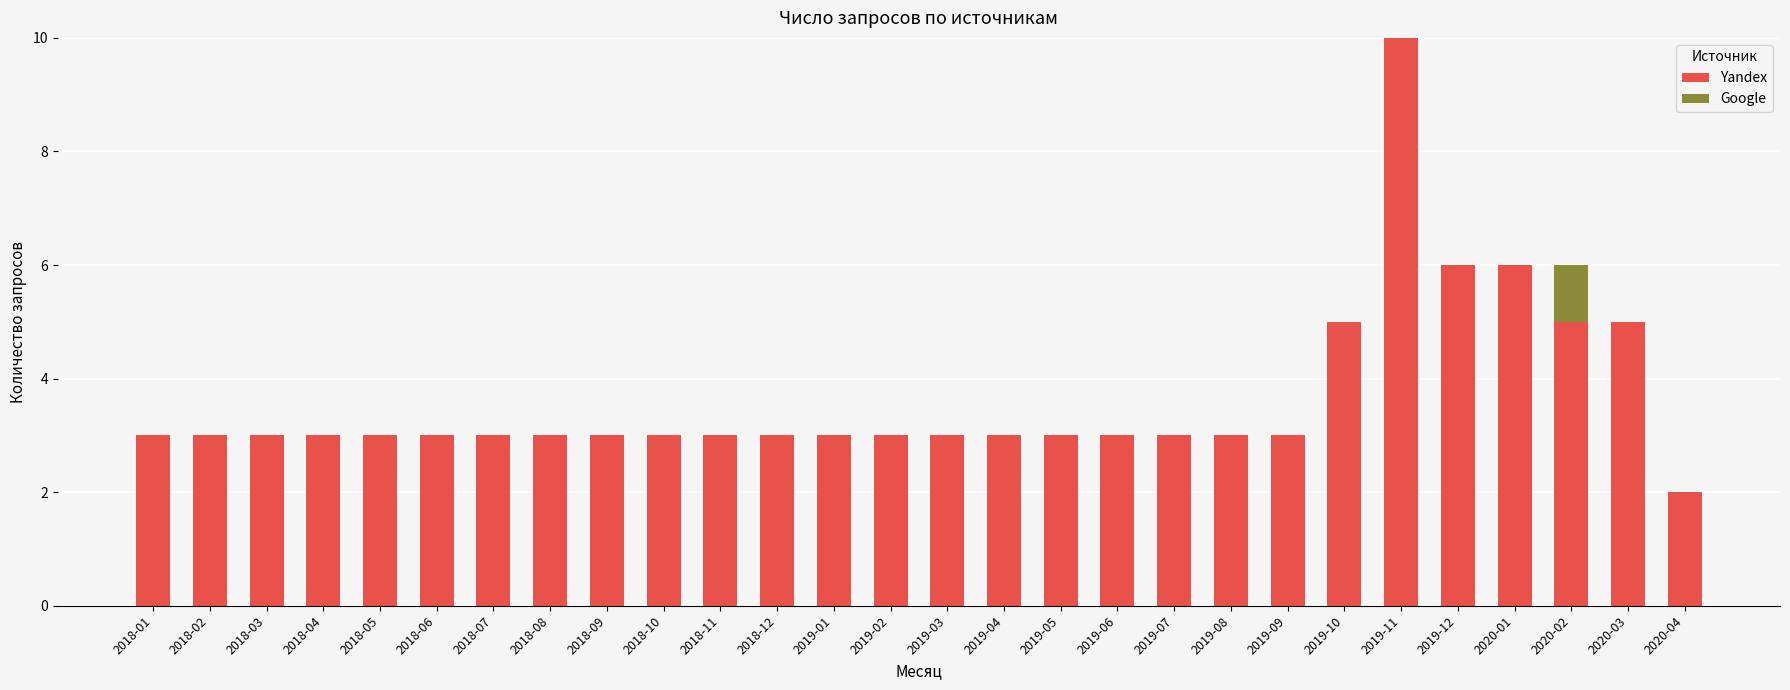

Is it true that Yandex equals 6 at 2020-01?

True